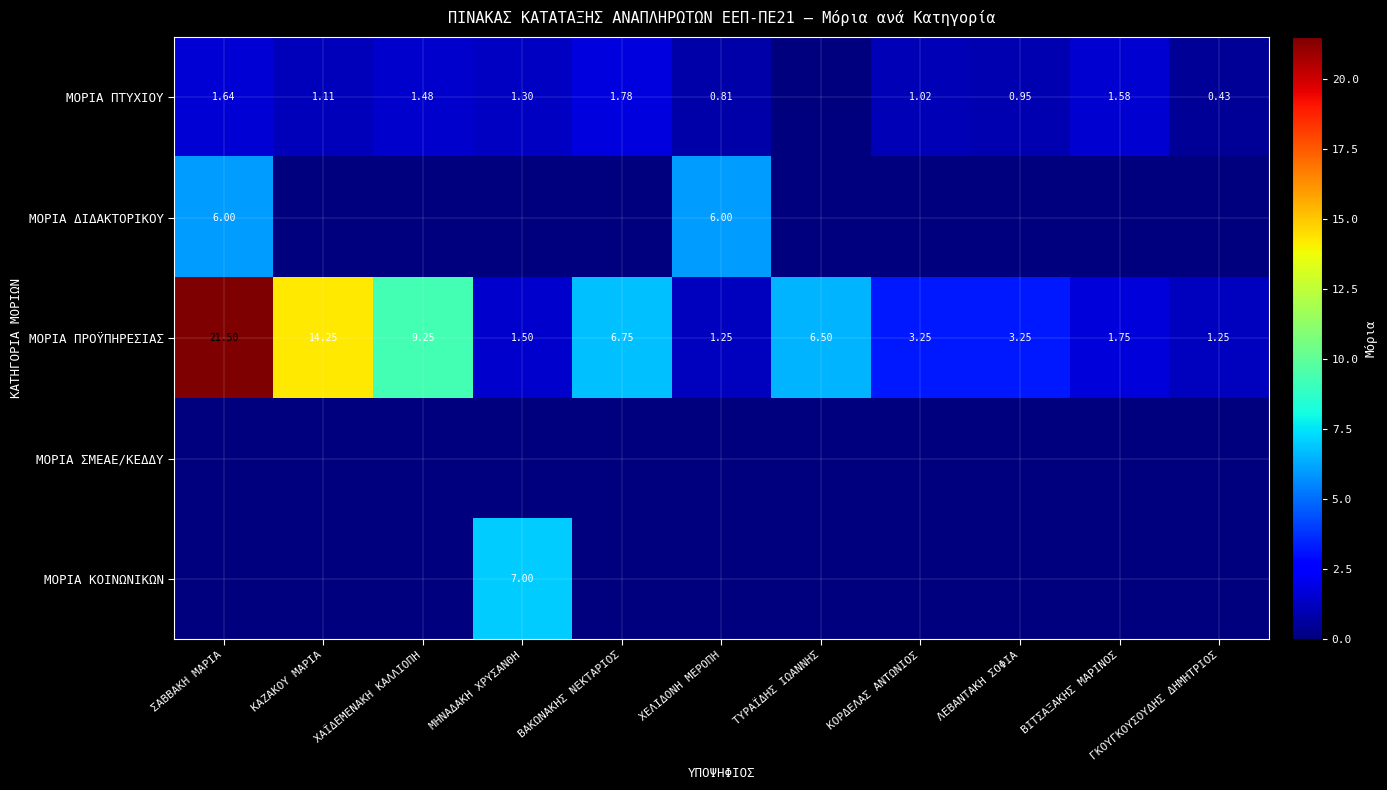

What is the average value of the ΜΟΡΙΑ ΠΤΥΧΙΟΥ series?

1.1